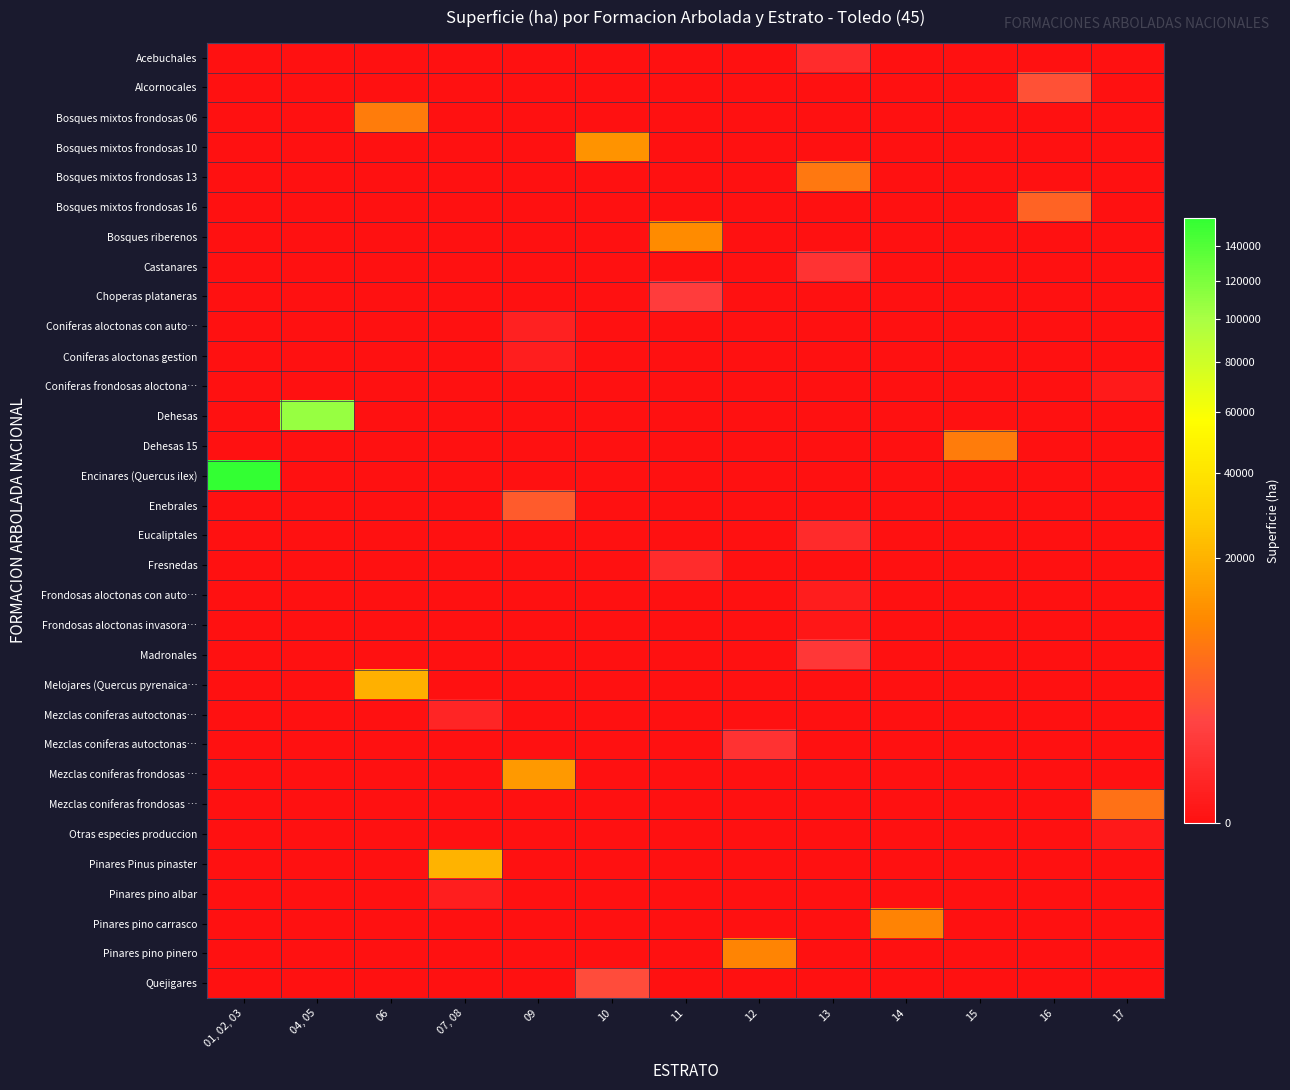

How many data points does each series have?

13